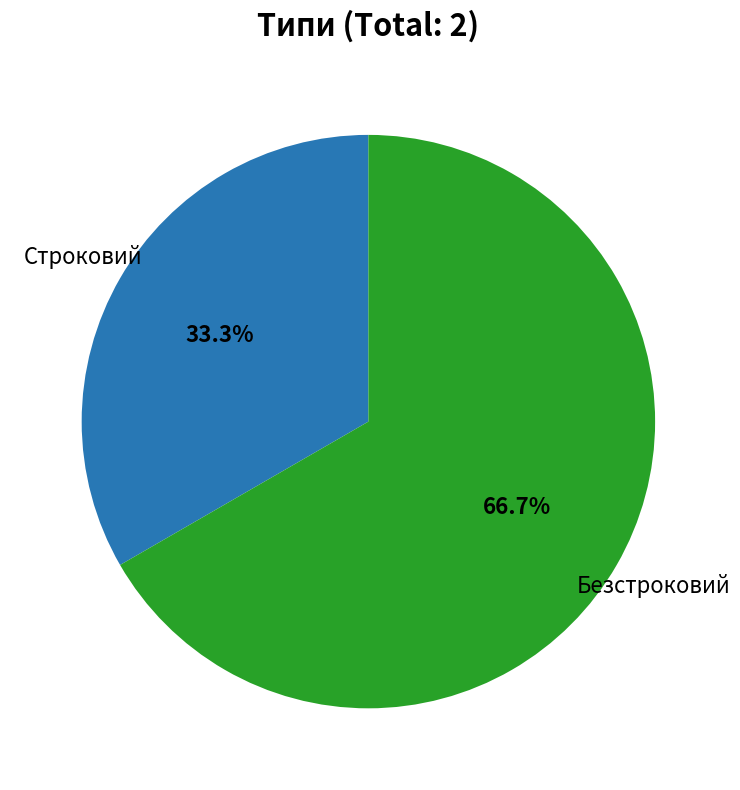

Does any single category account for the majority?

Yes